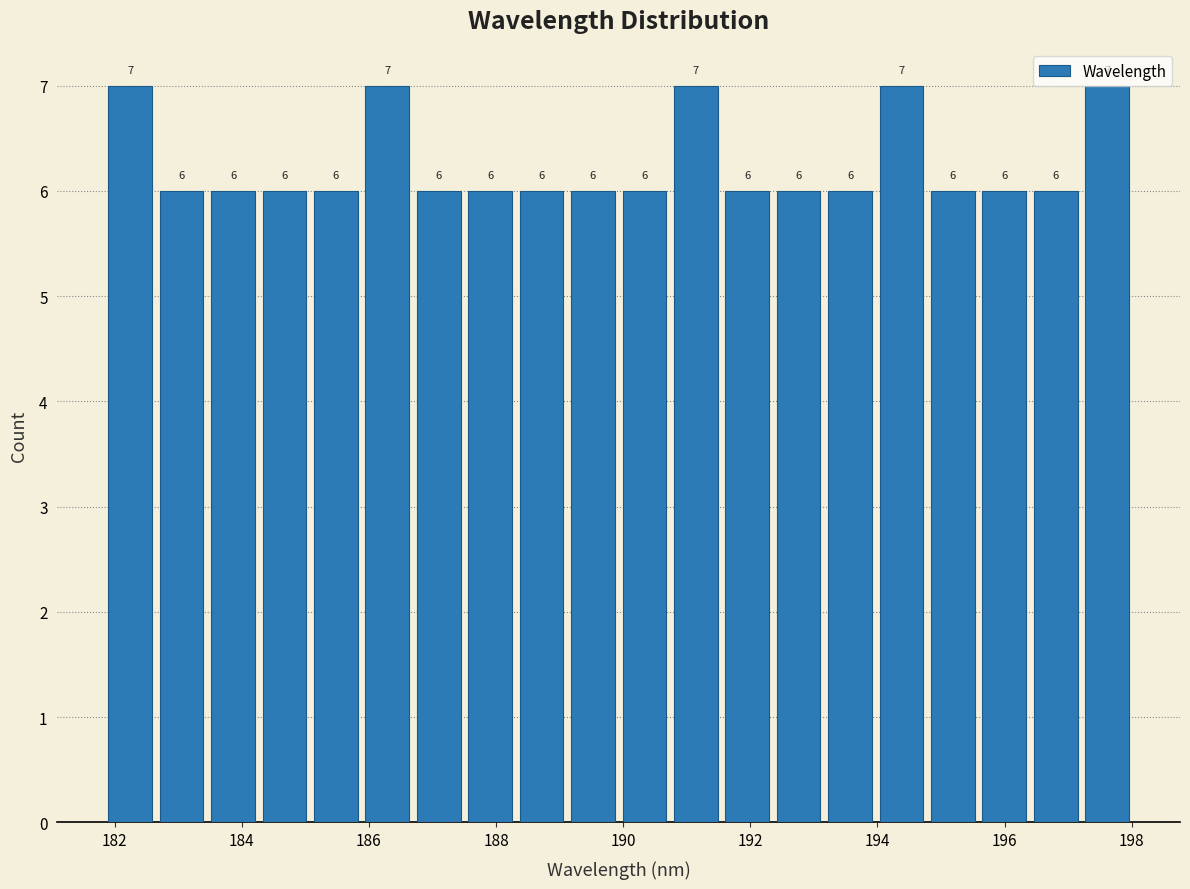

Reading left to right, list every bar in this chart as the range it spans on the x-axis followed by its height. The bar edges are not printed on the chart, so give them approximately, as read against the axis.

181.8 to 182.6: 7
182.6 to 183.4: 6
183.4 to 184.2: 6
184.2 to 185.0: 6
185.0 to 185.8: 6
185.8 to 186.6: 7
186.6 to 187.6: 6
187.6 to 188.4: 6
188.4 to 189.2: 6
189.2 to 190.0: 6
190.0 to 190.8: 6
190.8 to 191.6: 7
191.6 to 192.4: 6
192.4 to 193.2: 6
193.2 to 194.0: 6
194.0 to 194.8: 7
194.8 to 195.6: 6
195.6 to 196.4: 6
196.4 to 197.2: 6
197.2 to 198.0: 7